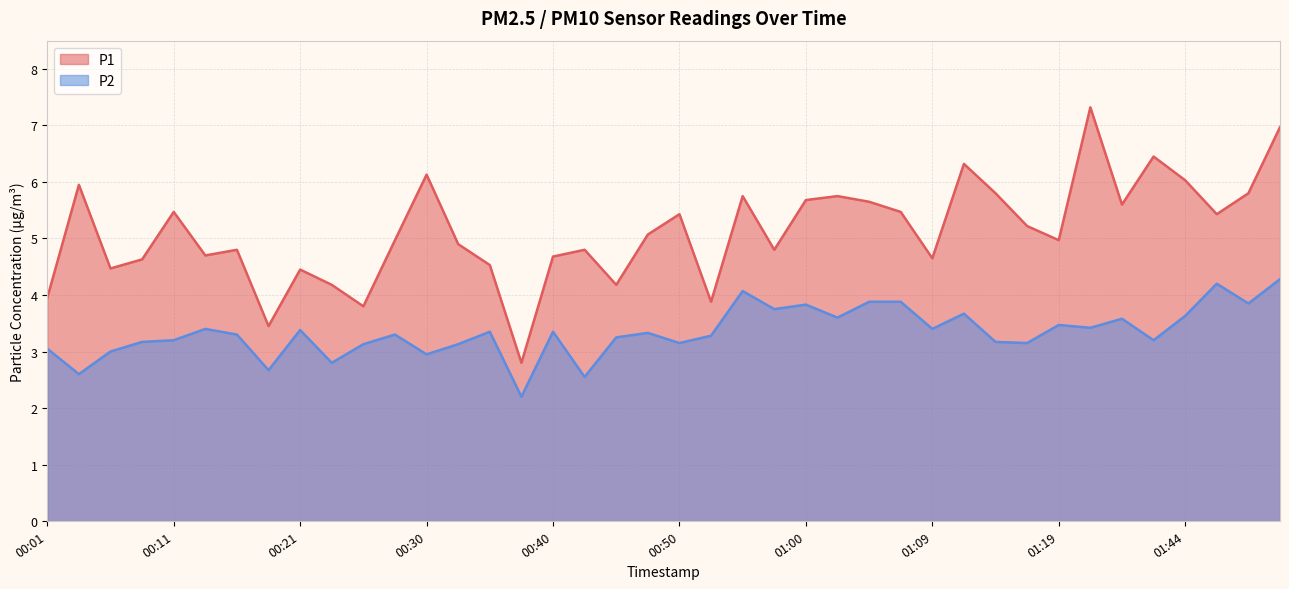

What is the smallest value displayed?

2.2